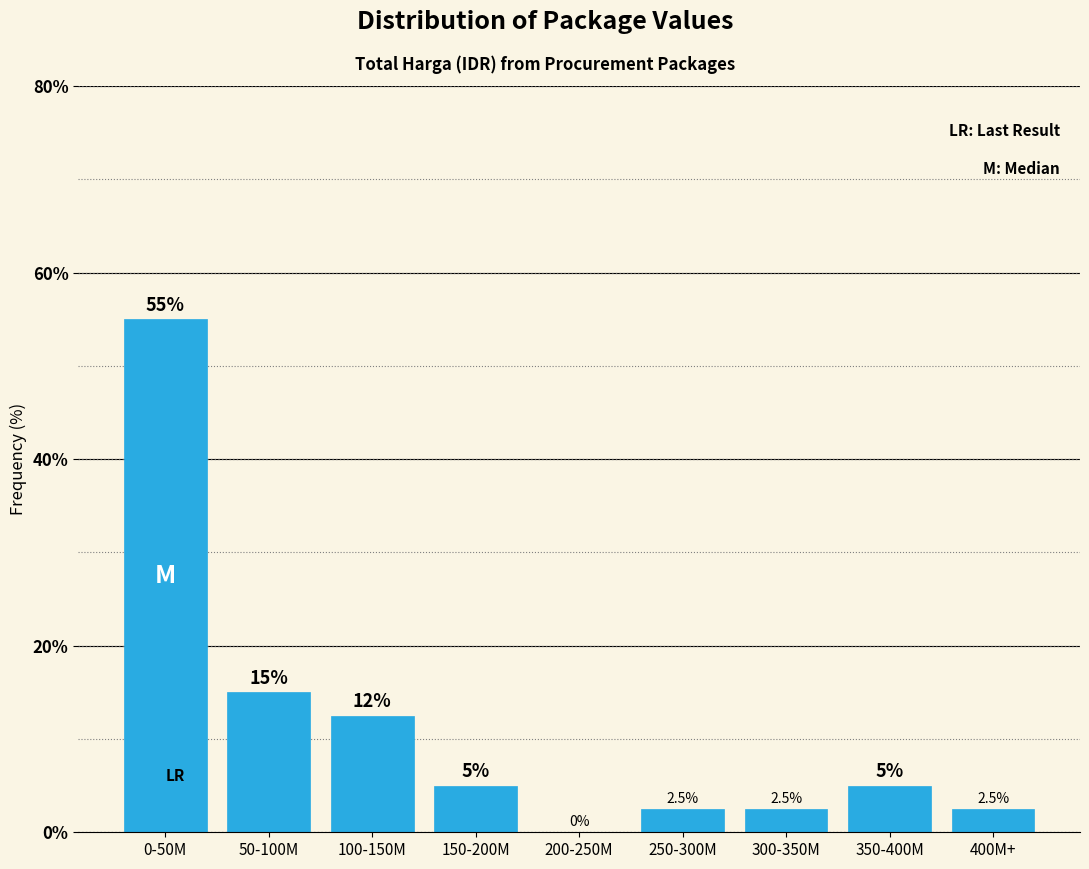

Reading right to left, list all the values displayed in this chart.

400M+=2.5	350-400M=5.0	300-350M=2.5	250-300M=2.5	200-250M=0.0	150-200M=5.0	100-150M=12.5	50-100M=15.0	0-50M=55.0